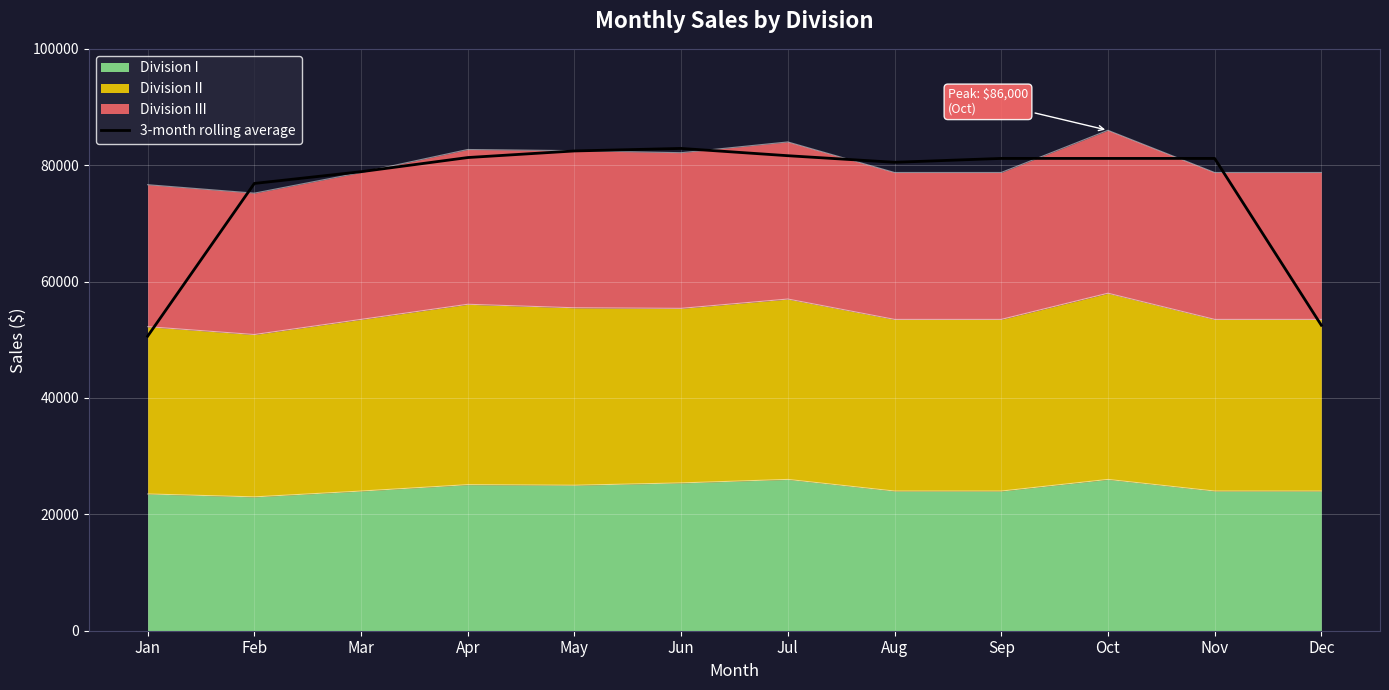

Where is the data nearest to the value 66750?

Feb